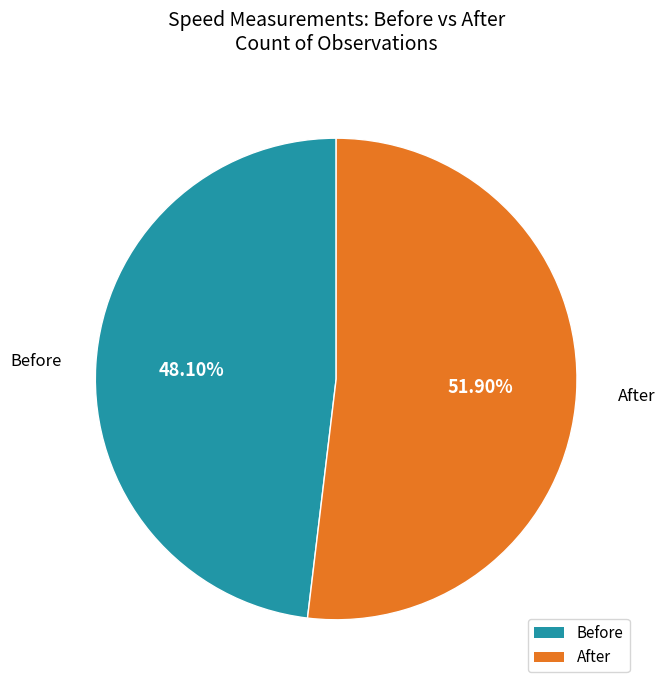

Which slice represents more than half of the pie?

After